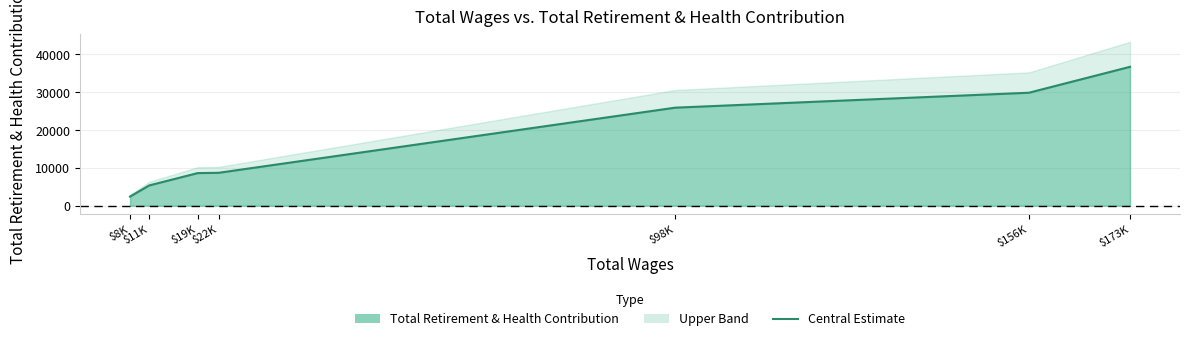

Rank the categories by value from highest to lowest.

$173K, $156K, $98K, $22K, $19K, $11K, $8K